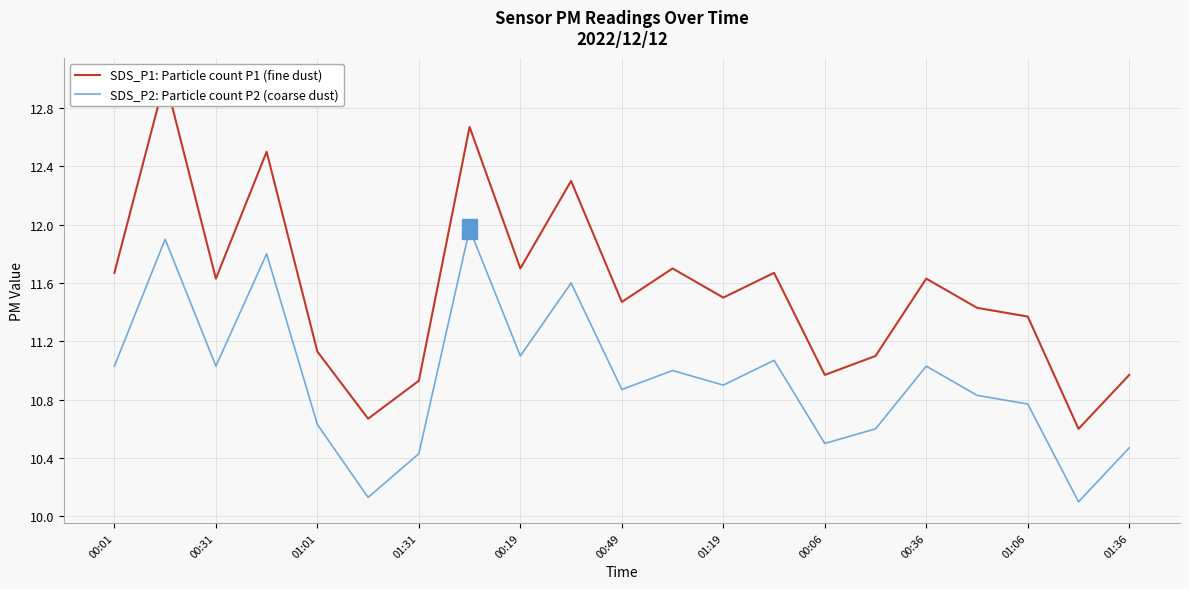

What is the average value of the SDS_P1: Particle count P1 (fine dust) series?

11.6